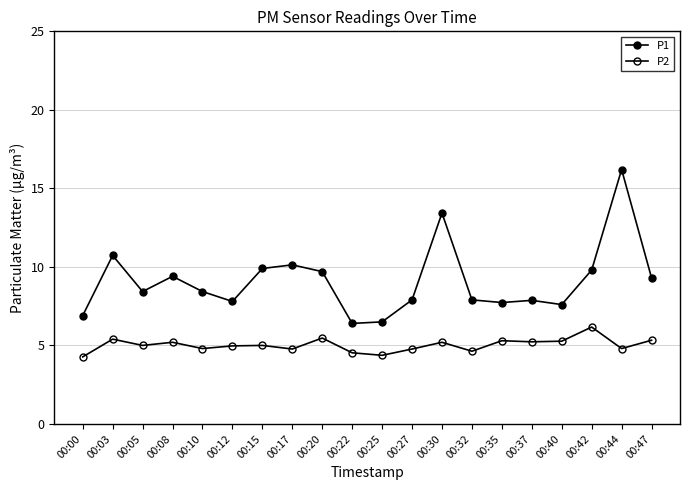

How many data points does each series have?

20